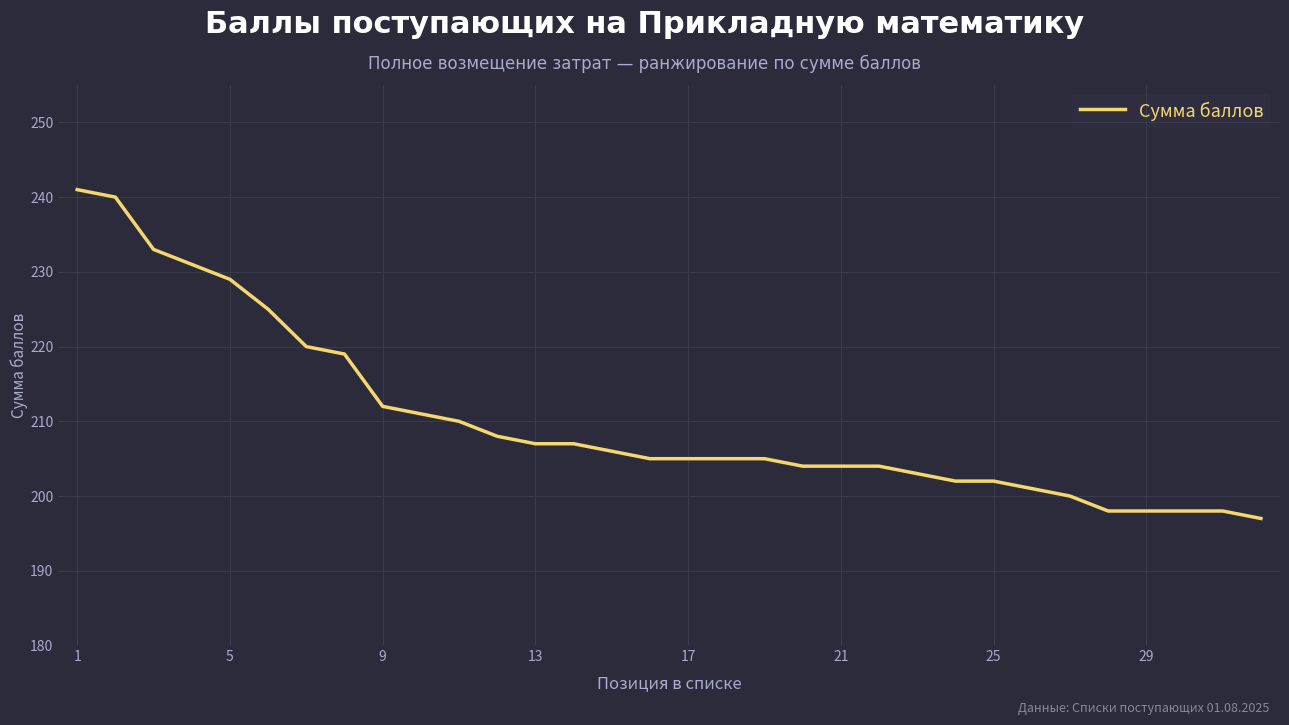

What is the sum of all values?

6728